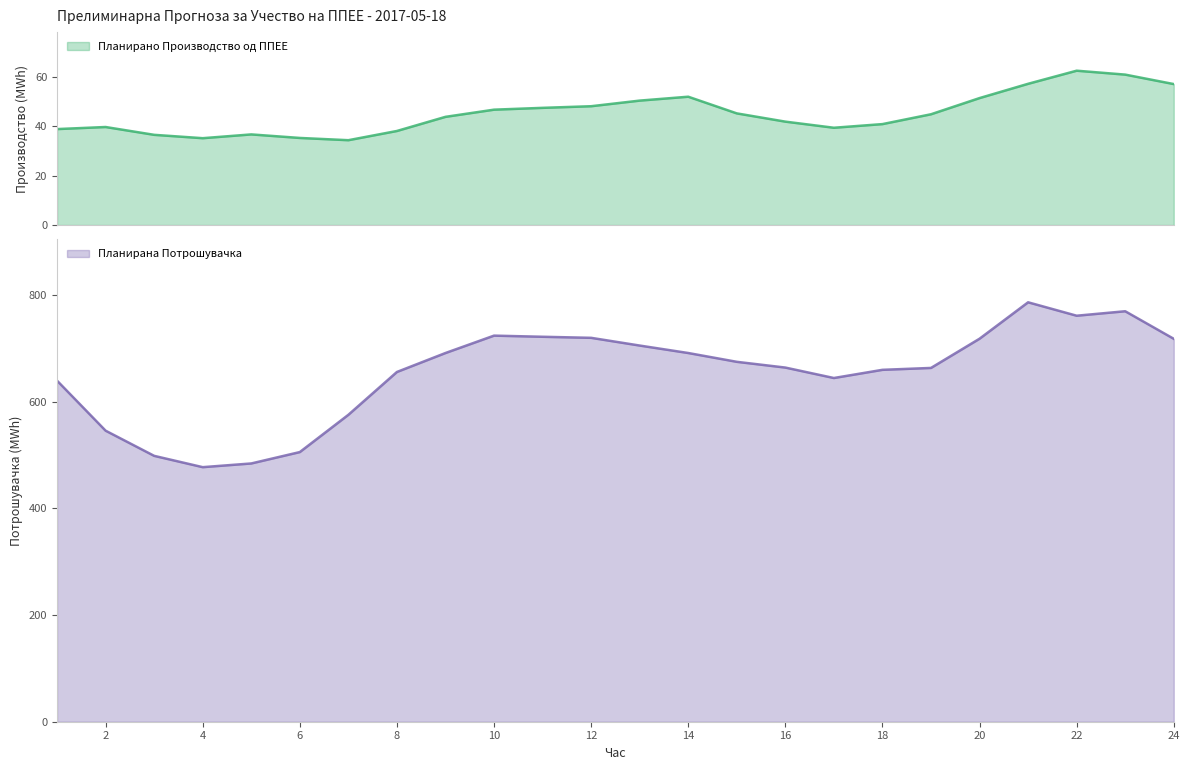

What is the value of the Планирано Производство од ППЕЕ point at the 8th from the left?

38.2